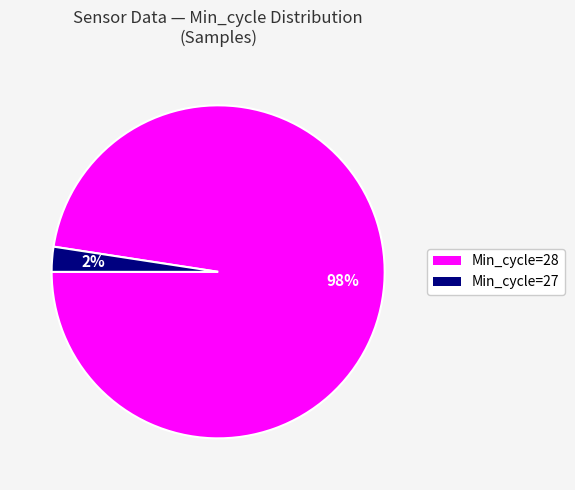

To the nearest percent, what is the average slice percentage?

50%